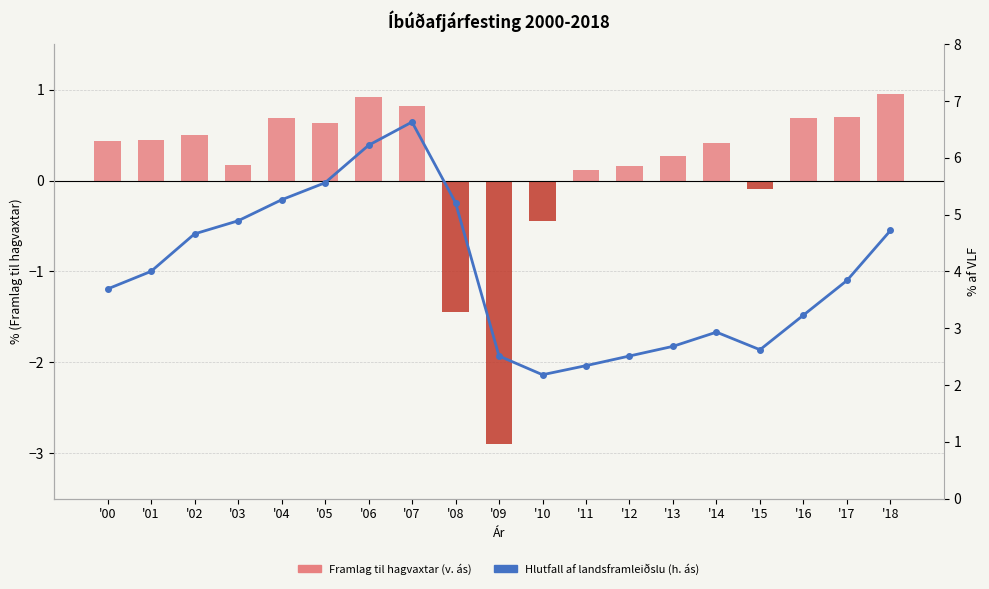

Reading left to right, extract all data points from this chart.

Framlag til hagvaxtar (v. ás): 0.4	0.5	0.5	0.2	0.7	0.6	0.9	0.8	-1.4	-2.9	-0.5	0.1	0.2	0.3	0.4	-0.1	0.7	0.7	0.9
Hlutfall af landsframleiðslu (h. ás): 3.7	4.0	4.7	4.9	5.3	5.6	6.2	6.6	5.2	2.5	2.2	2.3	2.5	2.7	2.9	2.6	3.2	3.8	4.7